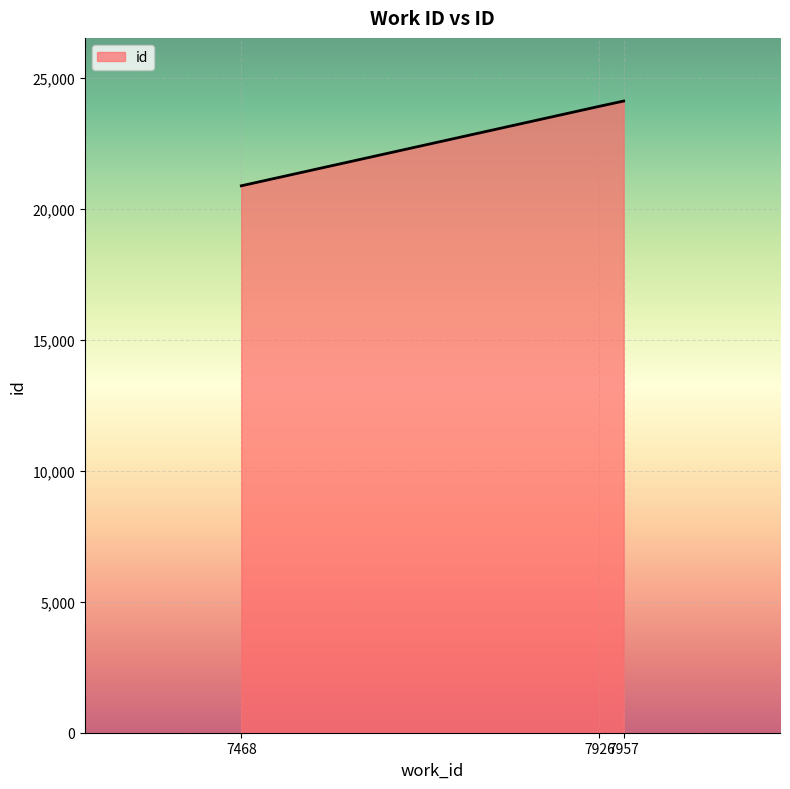

Approximately how many times larger is the value at 7468 compared to 7926?

0.9